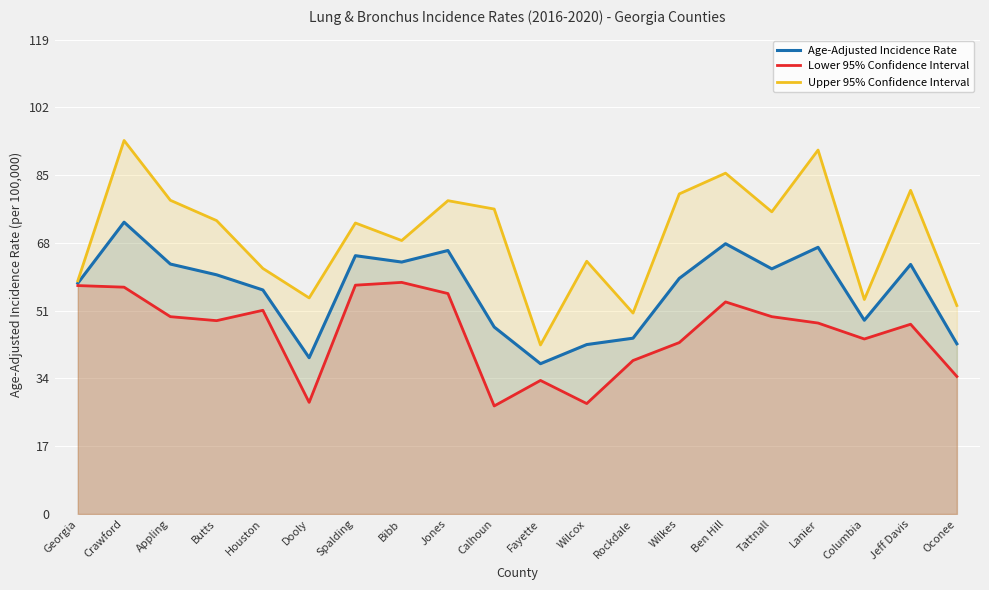

What is the lowest value of the Upper 95% Confidence Interval series?

42.4